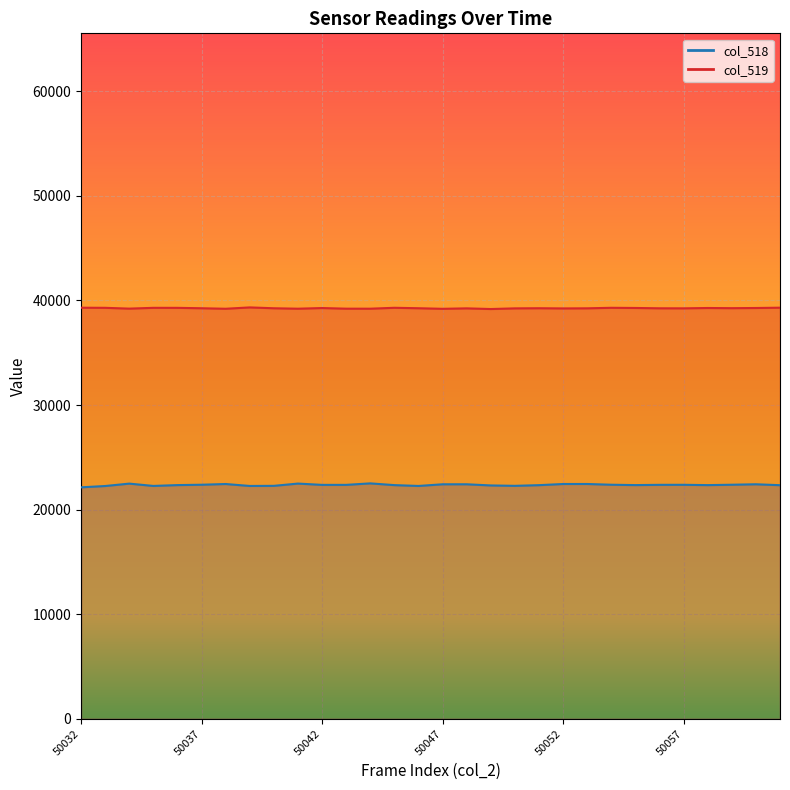

Which has a higher value, 50052 or 50057?

50052